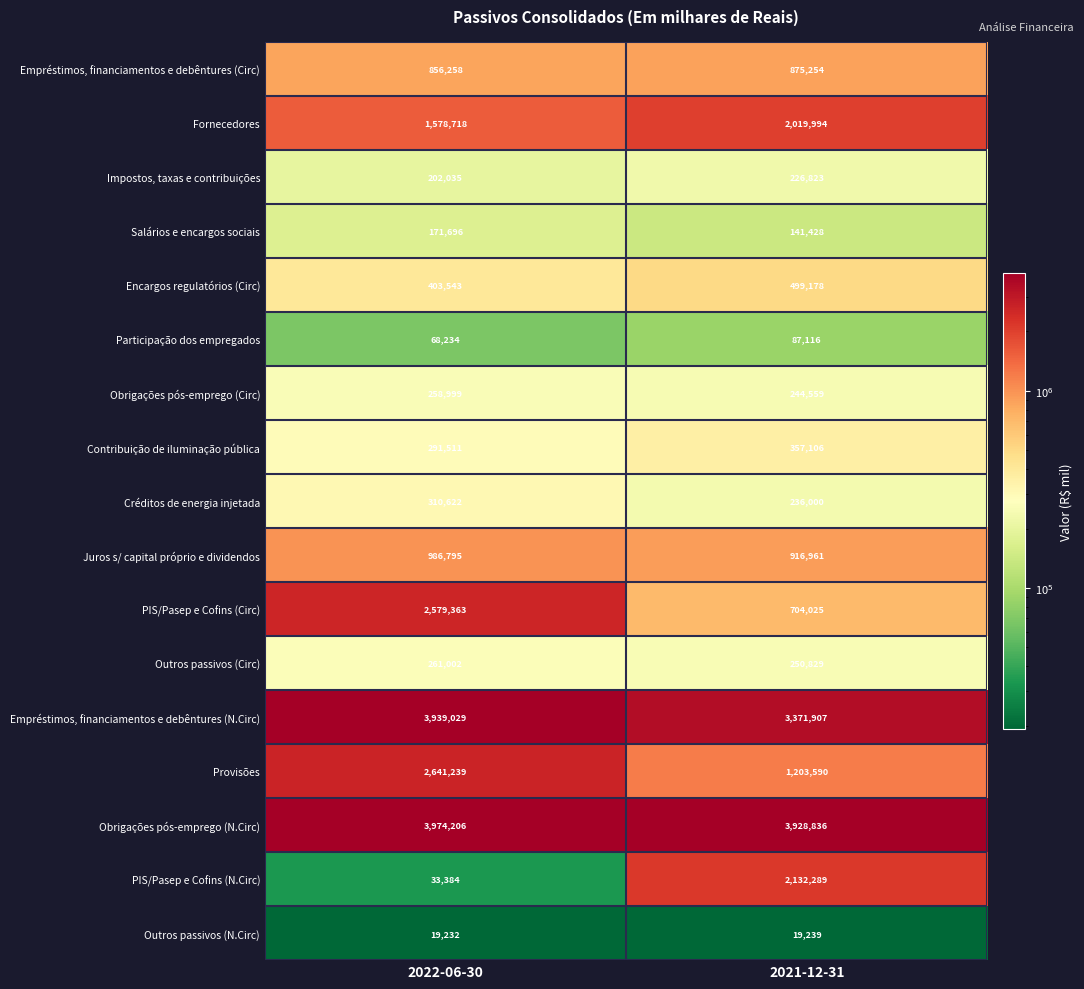

What is the difference between the Impostos, taxas e contribuições values at 2022-06-30 and 2021-12-31?

24788